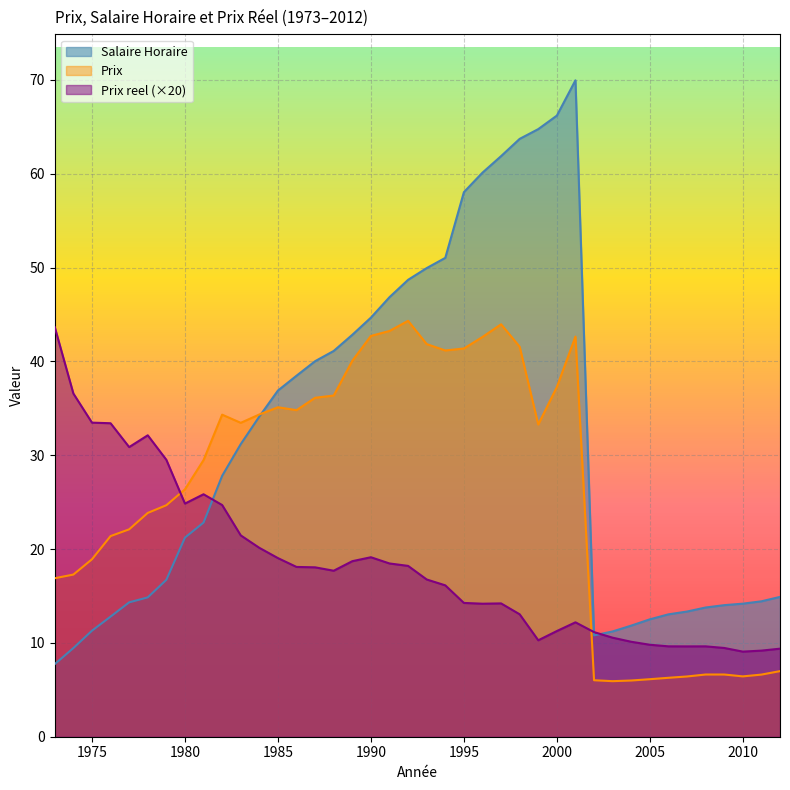

Is the value of Prix reel at 2003 greater than the value of Salaire Horaire at 1999?

No